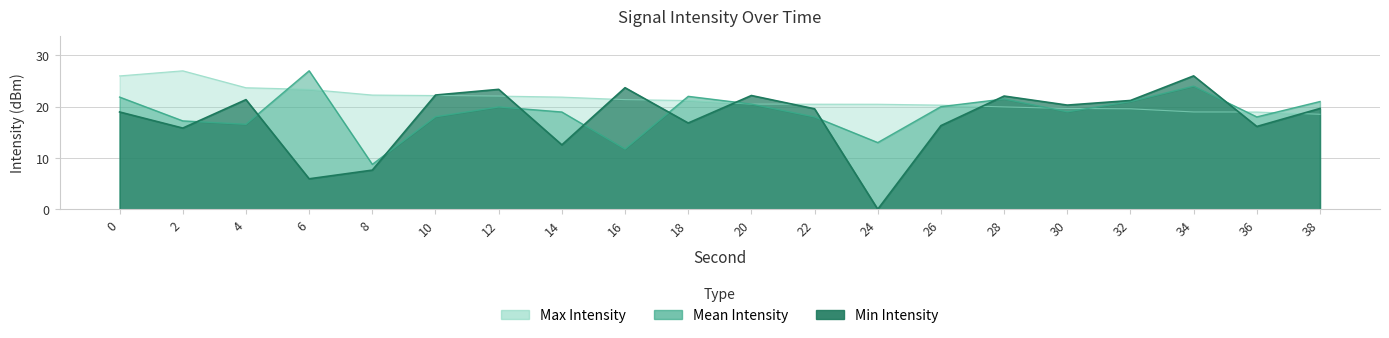

After their last crossing, which series has the higher values: Min Intensity or Max Intensity?

Min Intensity